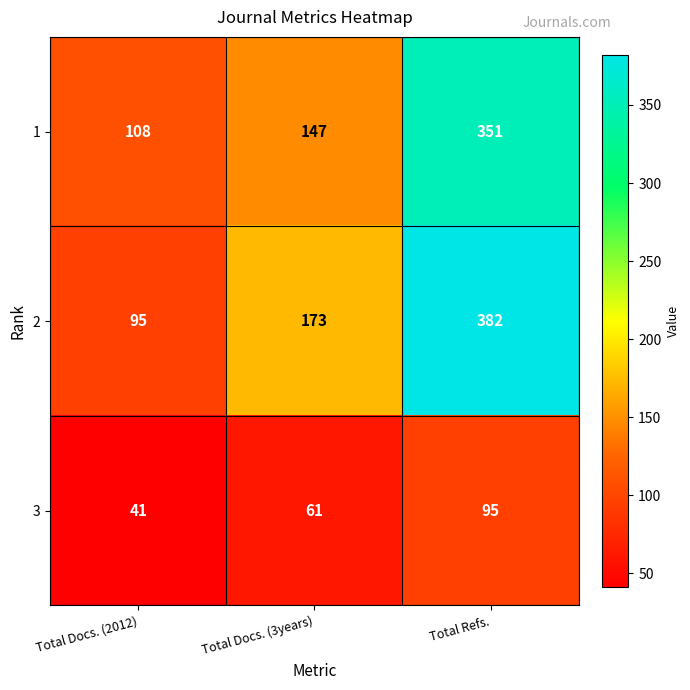

At how many categories does at least one series exceed 171?

2